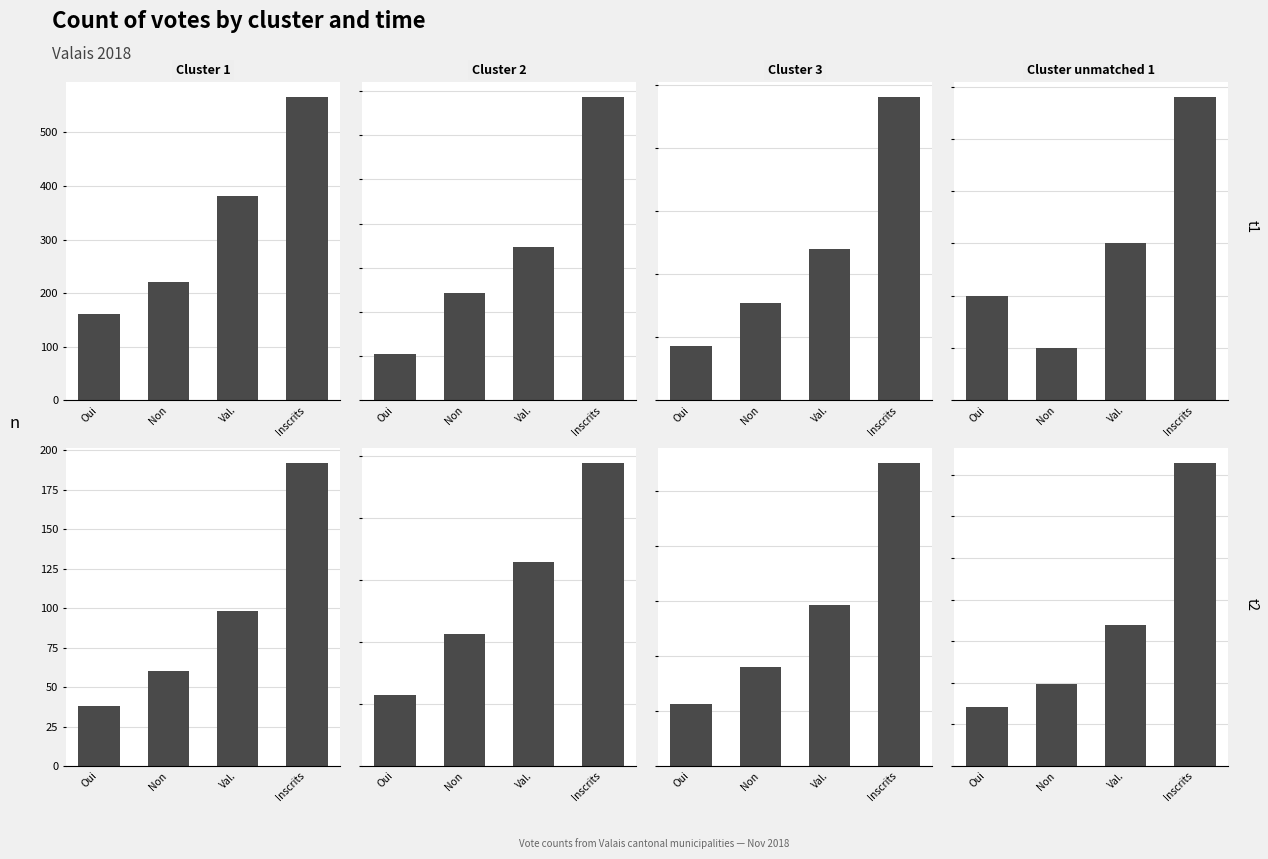

Which series changed the most between Non and Inscrits?

Cluster unmatched 1